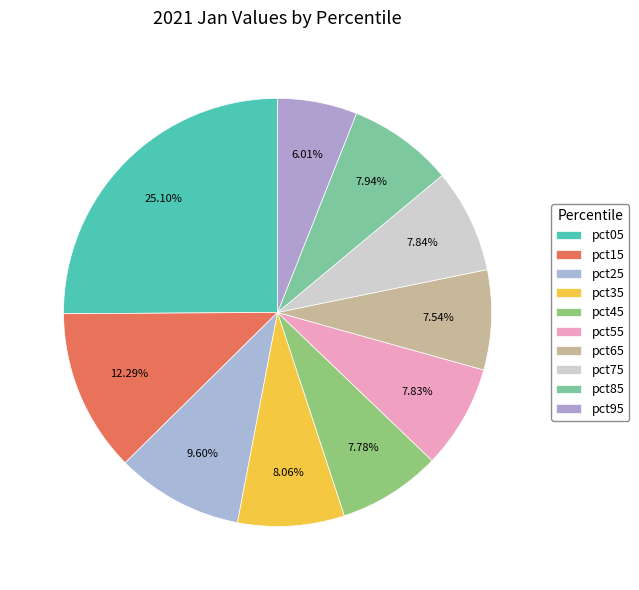

To the nearest percent, what is the combined percentage of pct95 and pct85?

14%